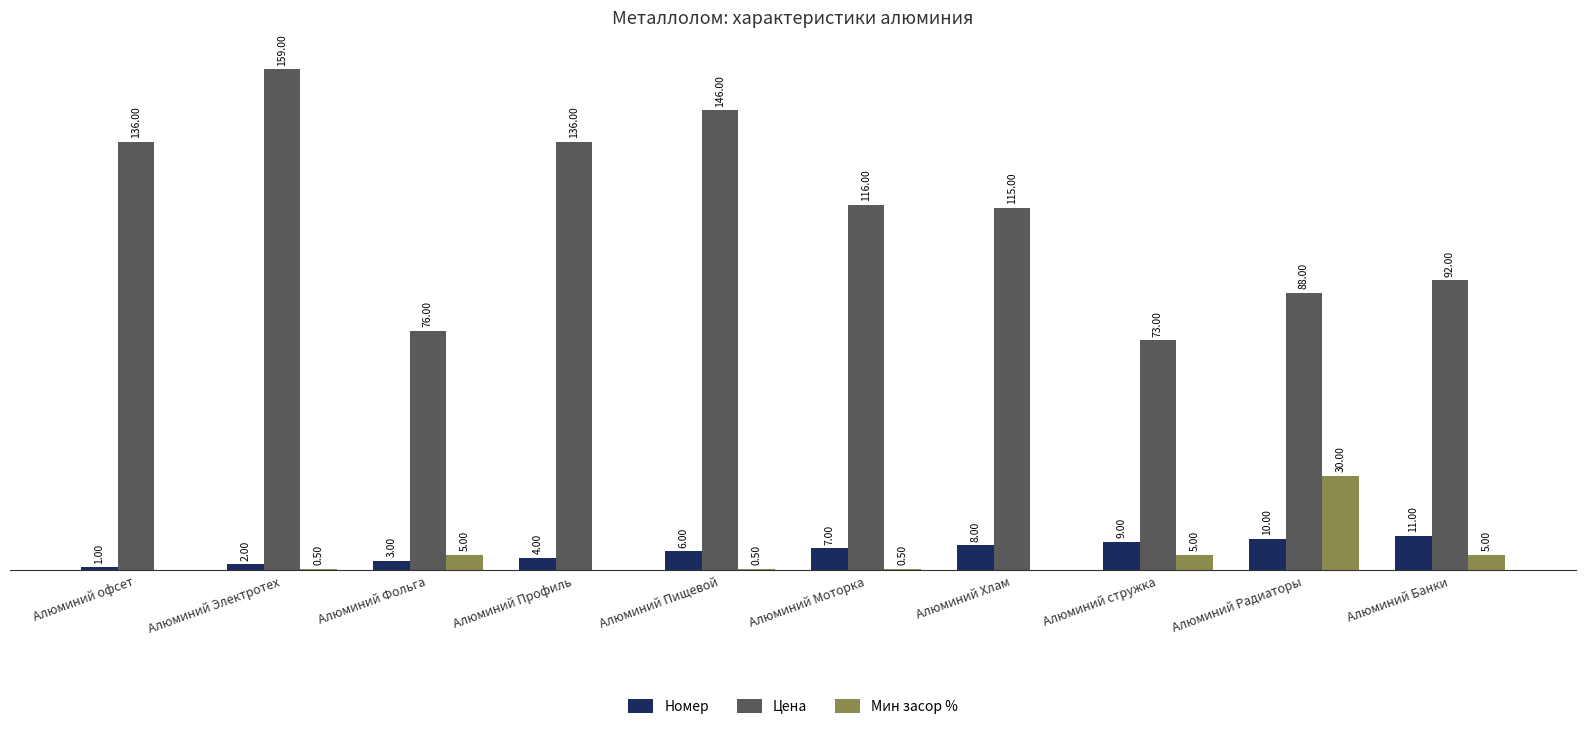

Is the value of Номер at Алюминий стружка greater than the value of Цена at Алюминий Моторка?

No